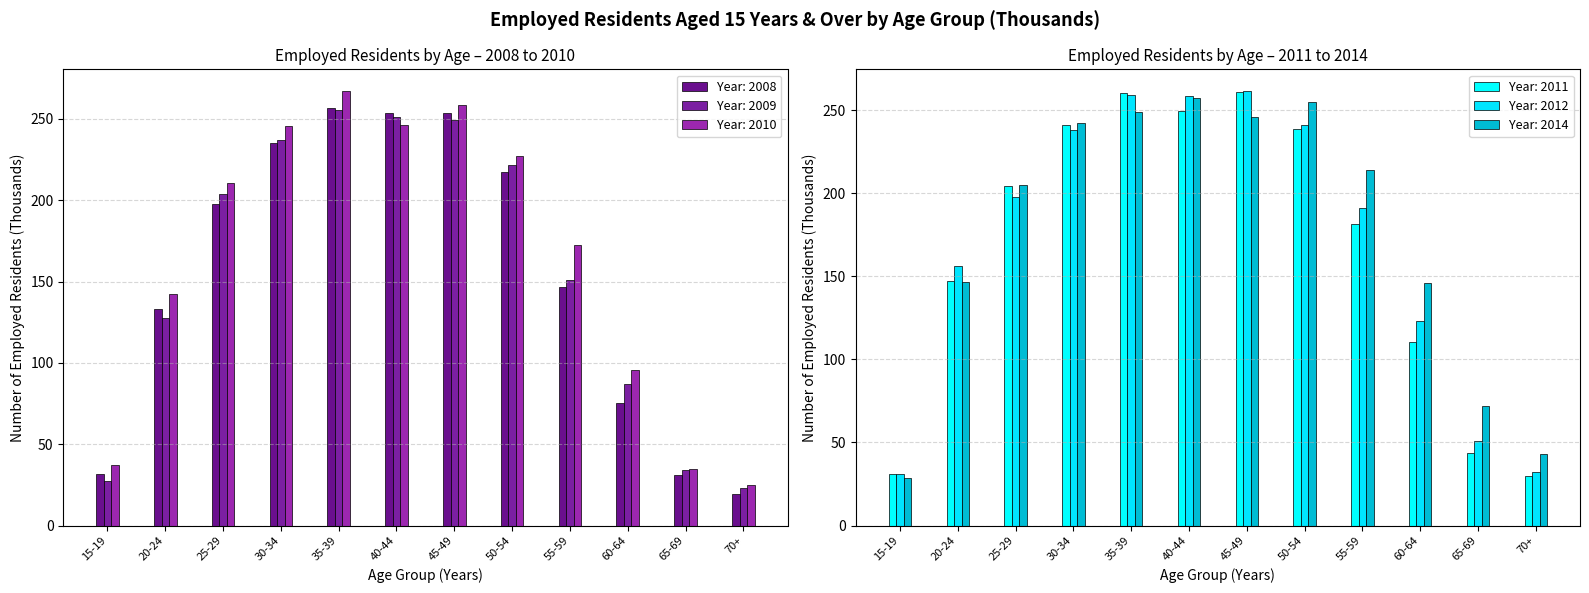

What is the difference between the 2009 values at 15-19 and 70+?

4.7